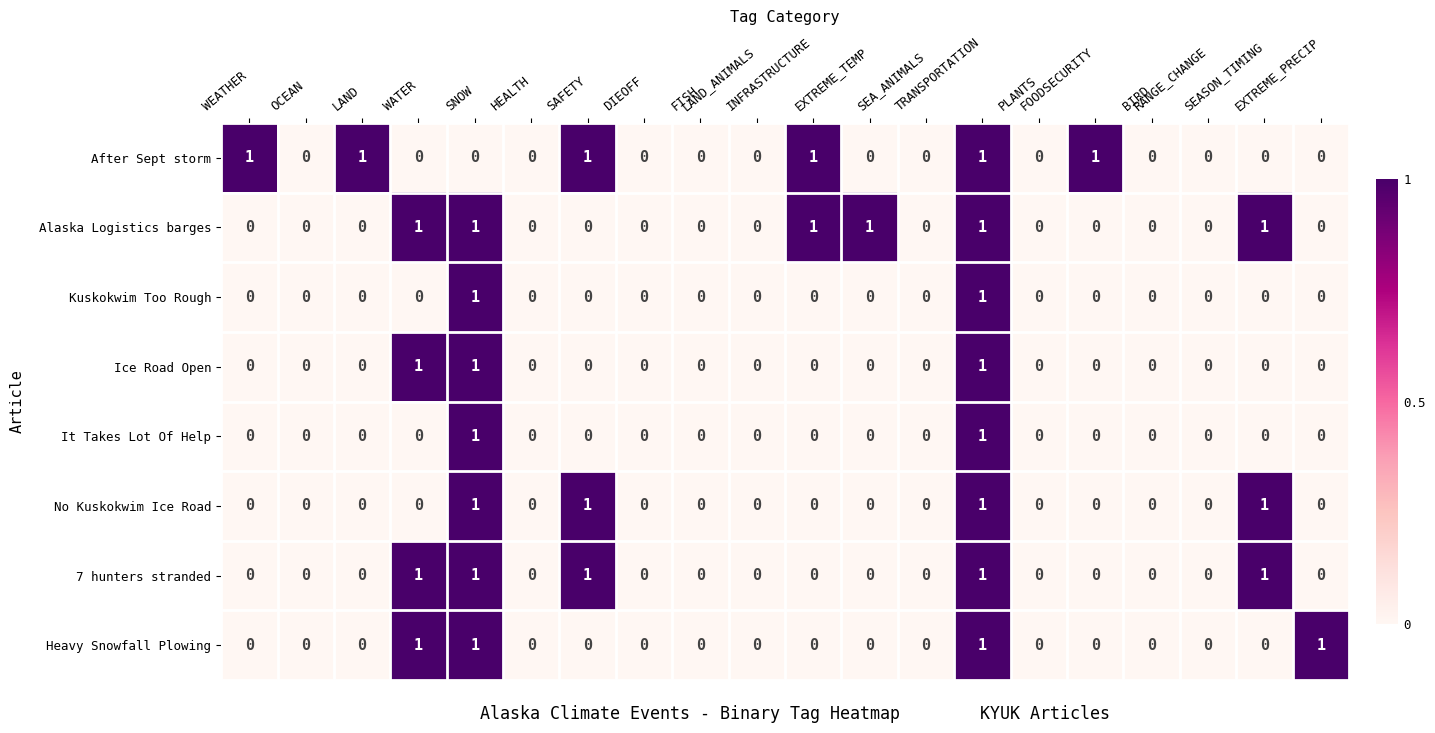

How many values in the After Sept storm series exceed 0?

6